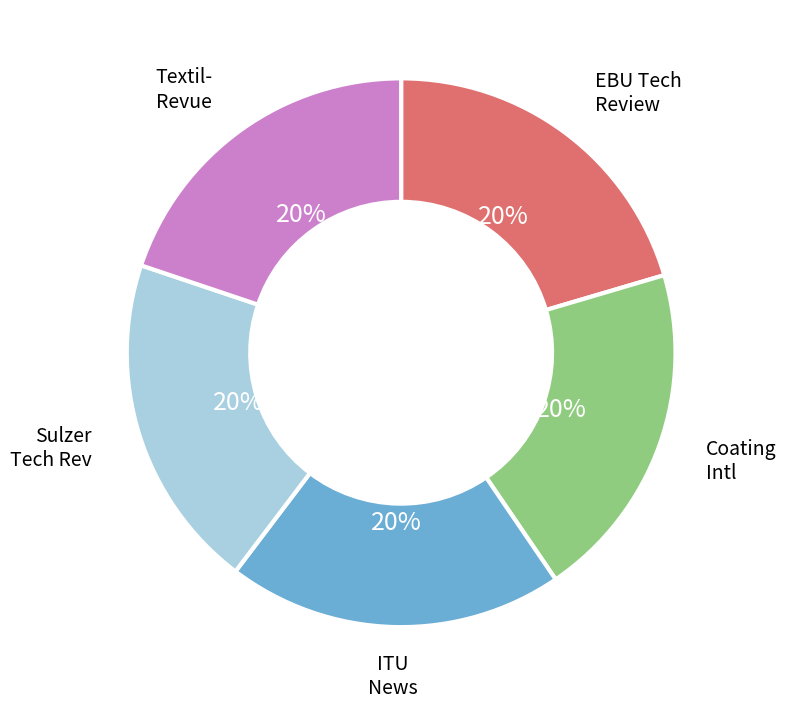

Is there any slice that represents more than half of the pie?

No